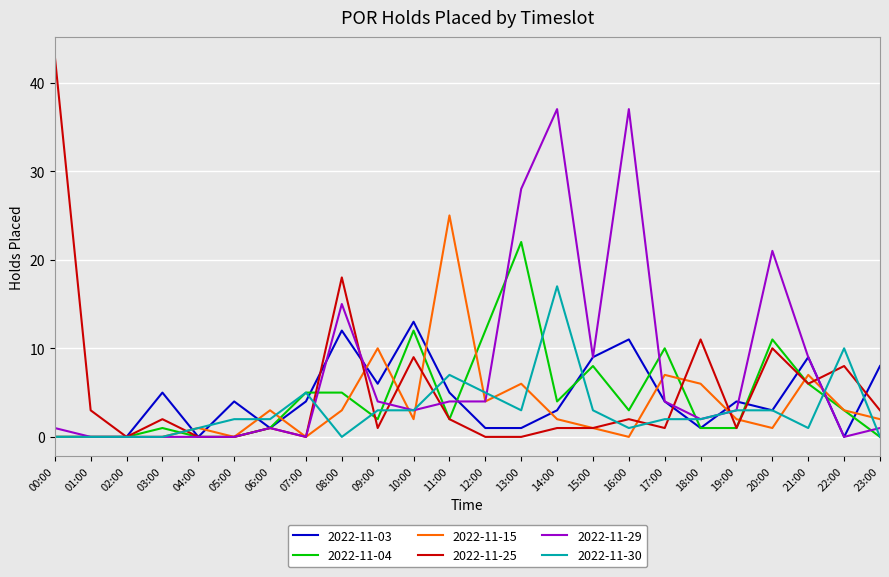

What is the highest value of the 2022-11-25 series?

43